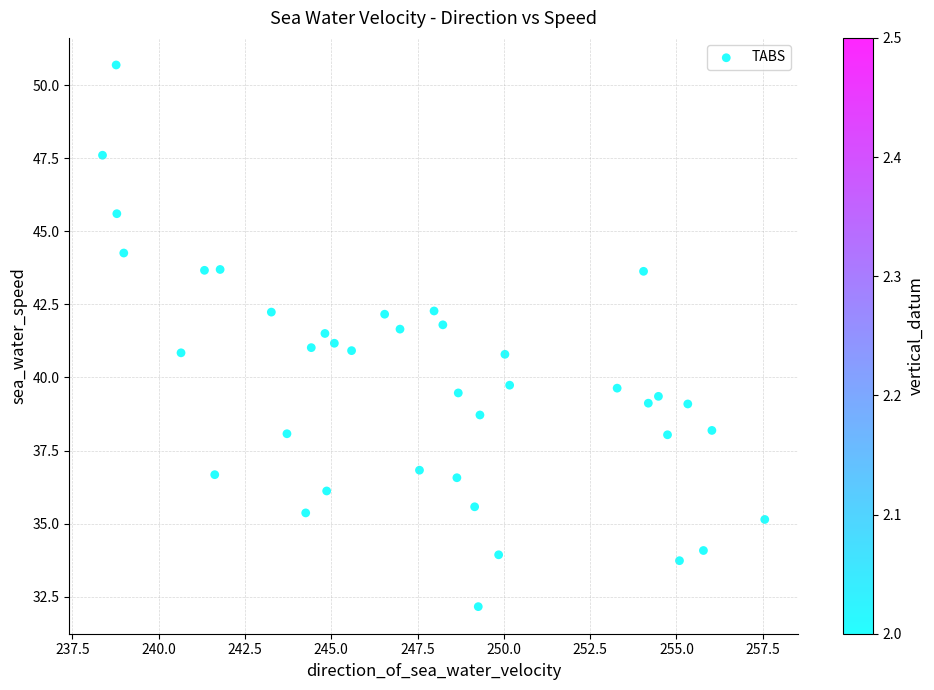

What is the range of Y values (max minus min)?

18.5